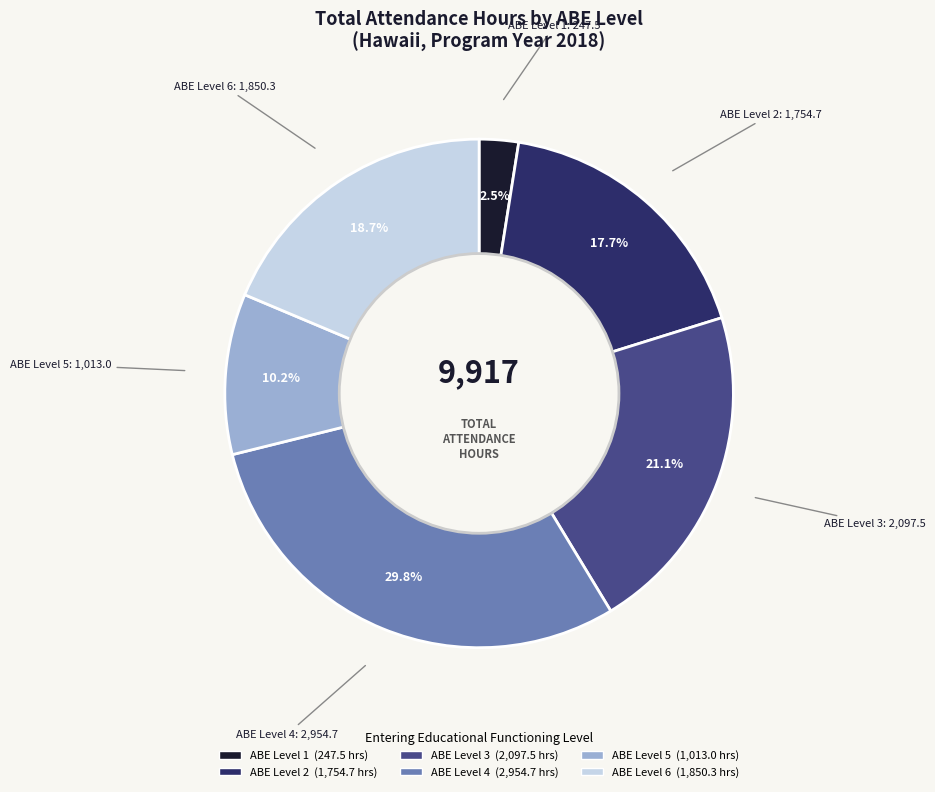

Does any single category account for the majority?

No